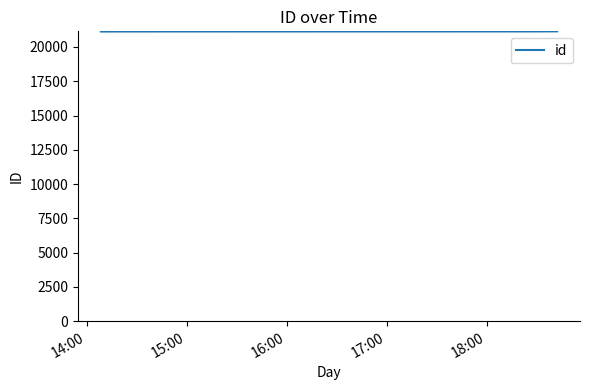

What is the sum of all values?

105672